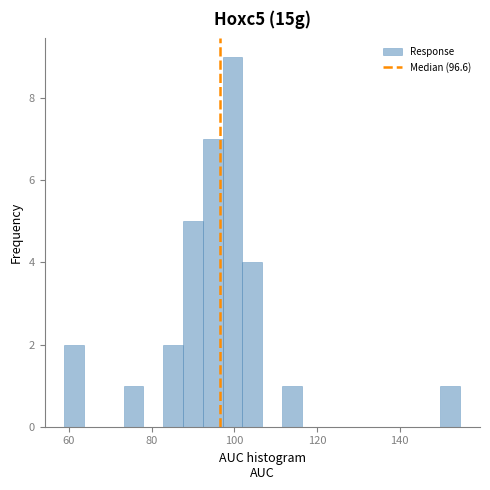

Around what value on the x-axis is the tallest bar? Give the approximate position of its centre, as read against the axis.

100